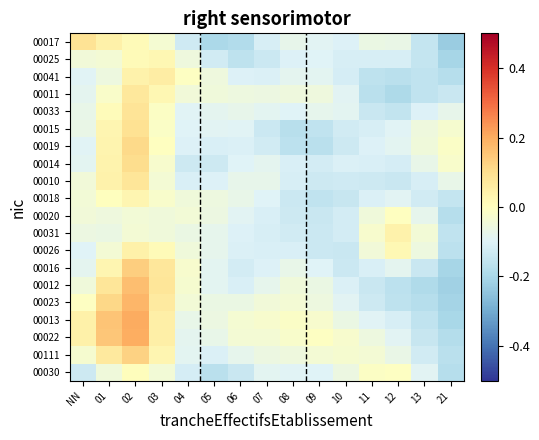

What is the smallest value displayed?

-0.2